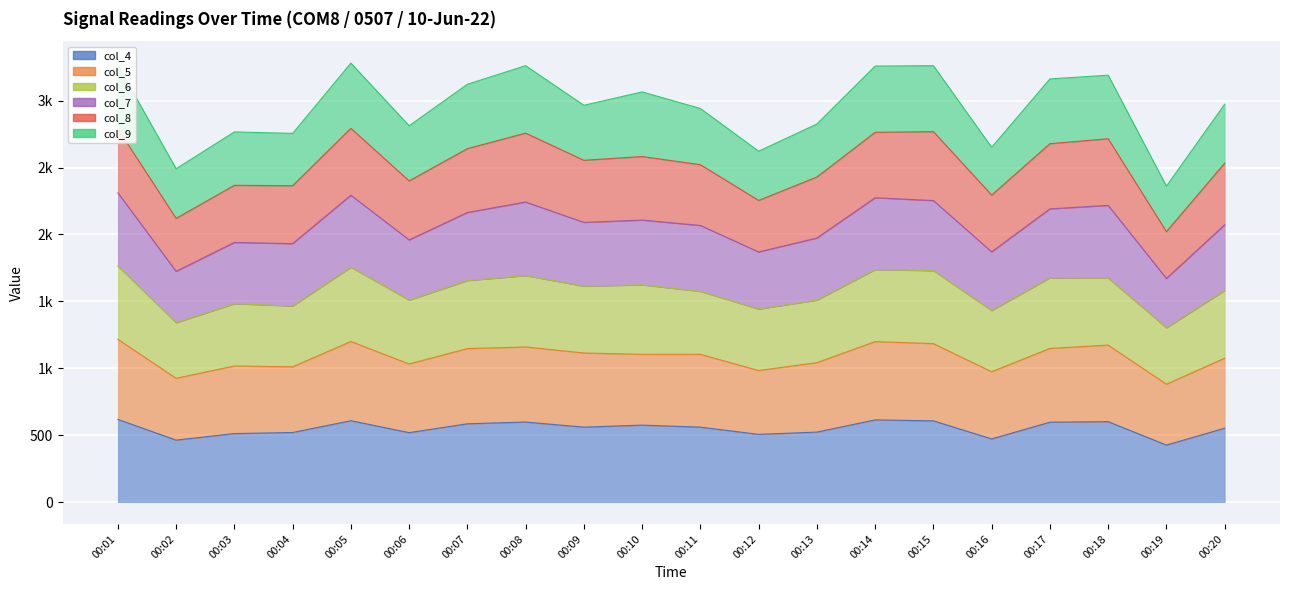

What is the difference between the col_4 values at 00:13 and 00:17?

74